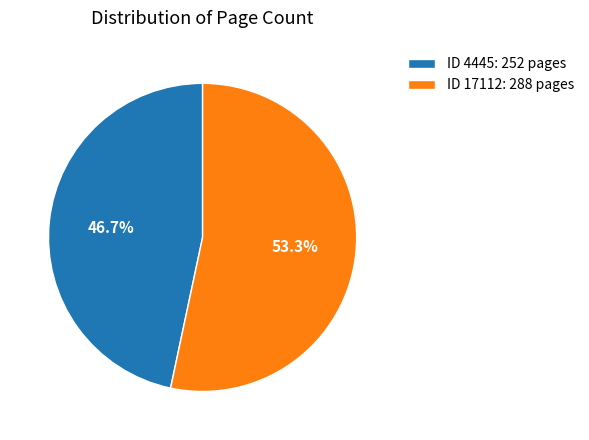

Combined, do ID 17112: 288 pages and ID 4445: 252 pages account for over 50%?

Yes